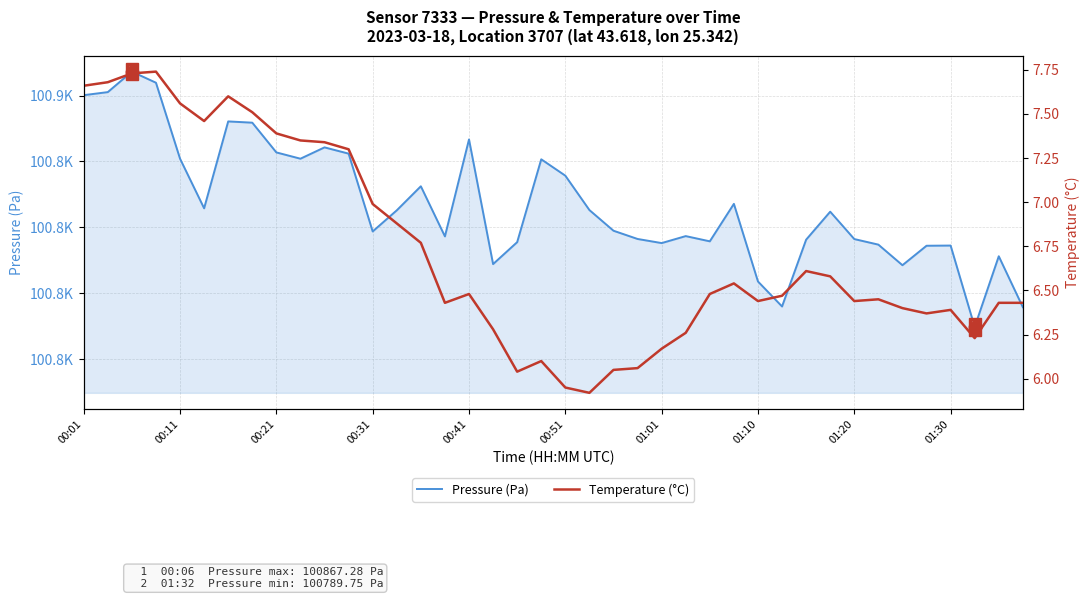

What is the maximum value shown in the chart?

100867.3